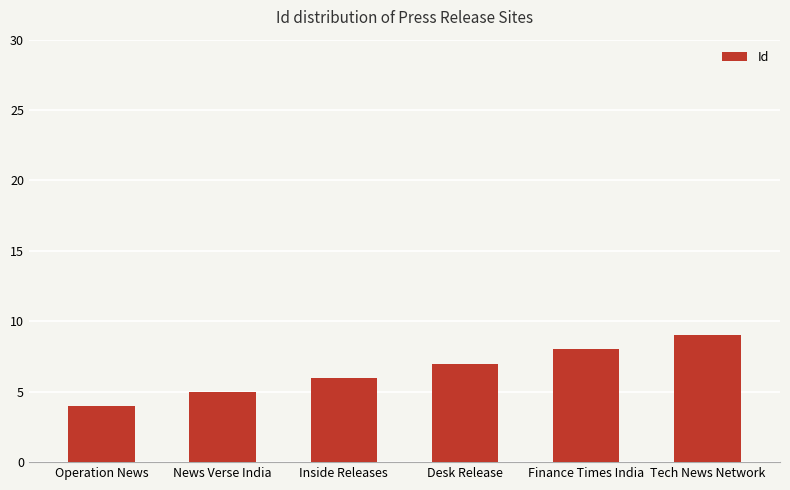

Reading left to right, what are all the values shown in this chart?

4	5	6	7	8	9